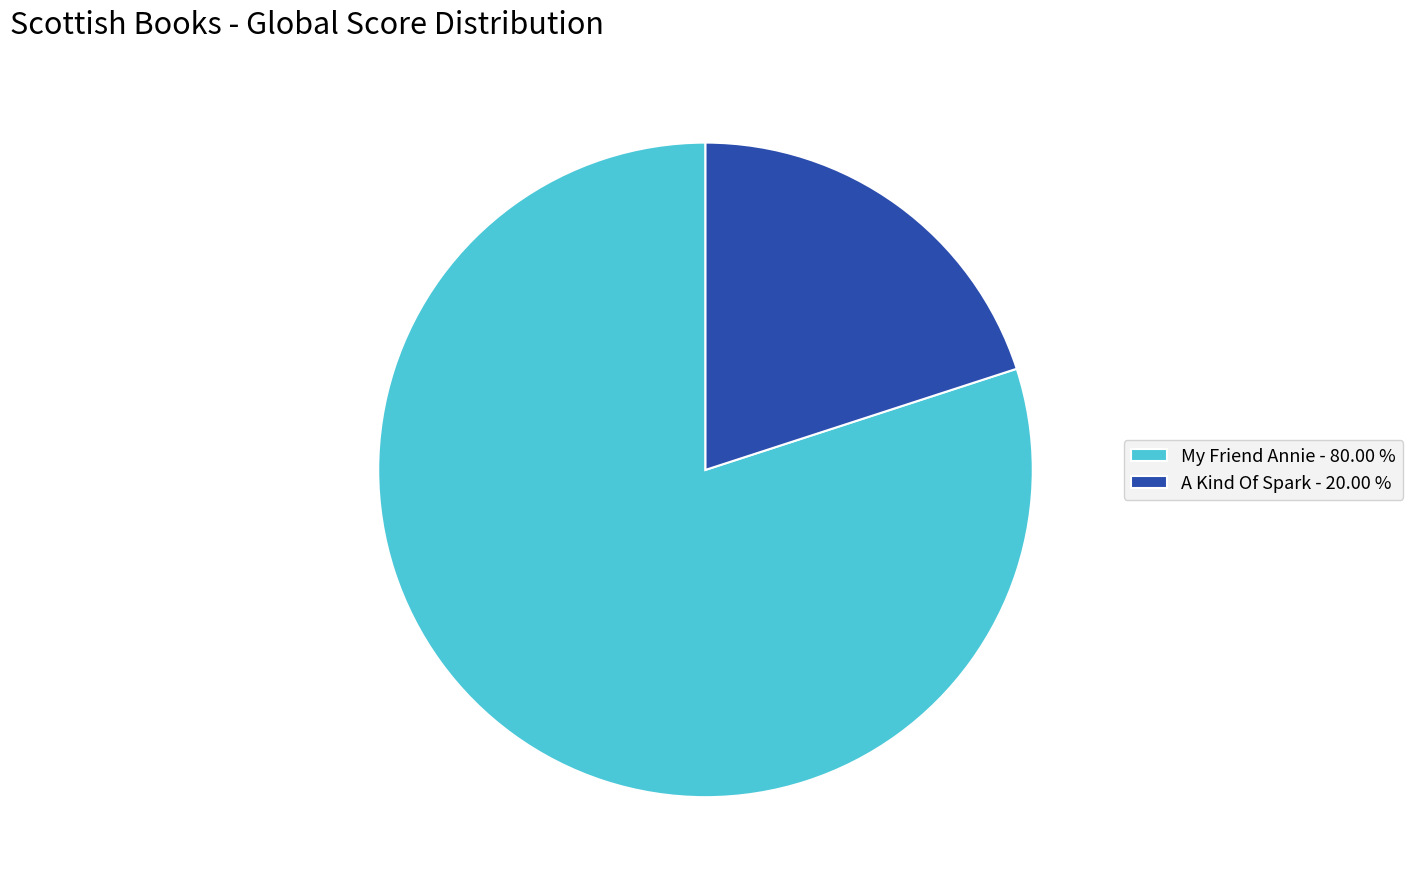

Combined, do My Friend Annie - 80.00 % and A Kind Of Spark - 20.00 % account for over 50%?

Yes